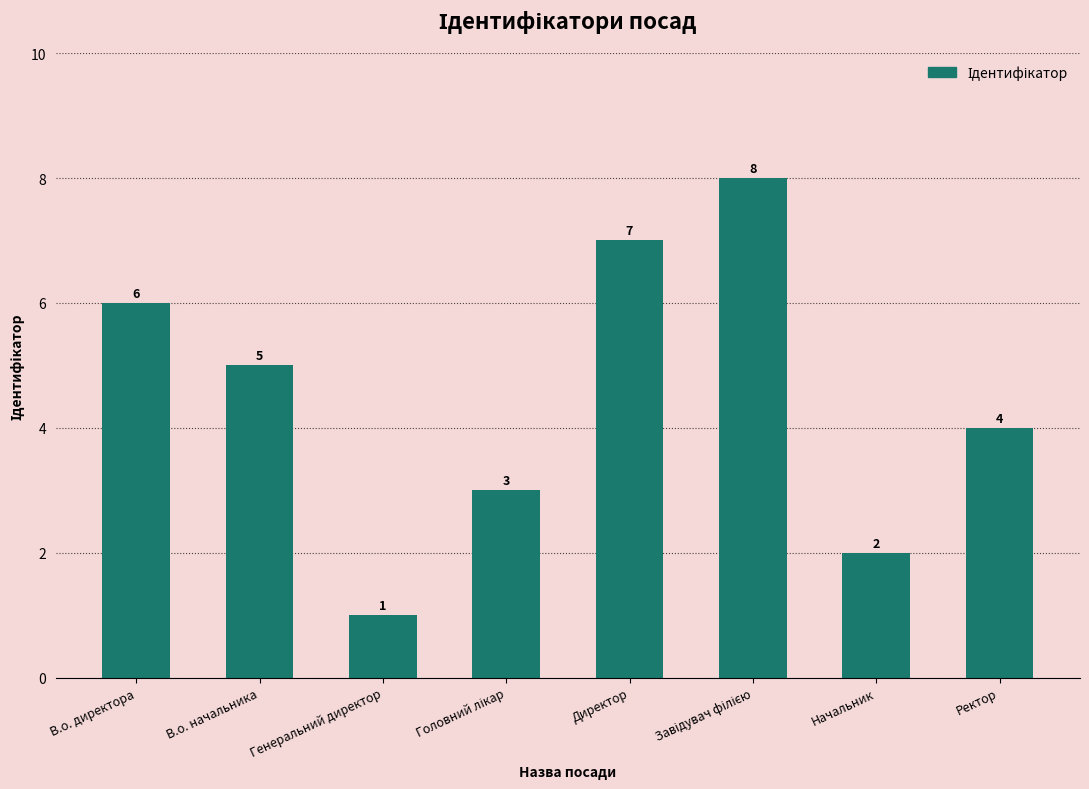

Which has a higher value, Директор or В.о. начальника?

Директор